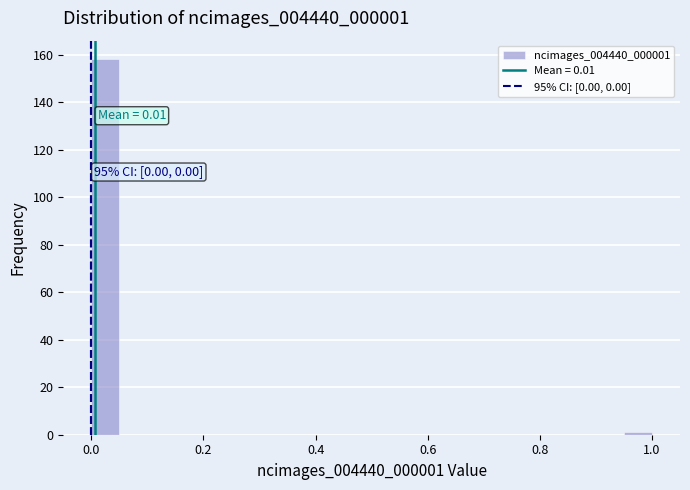

Read against the x-axis, roughly where is the centre of the tallest bar?

0.02